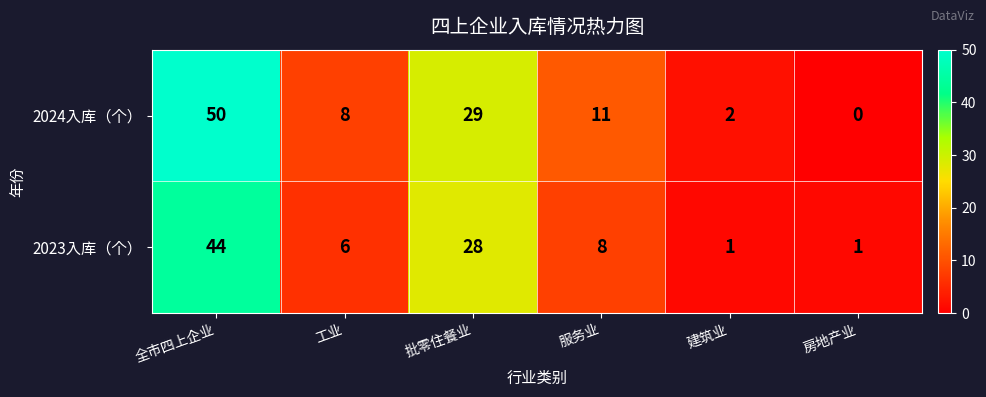

How many series are shown in this chart?

2